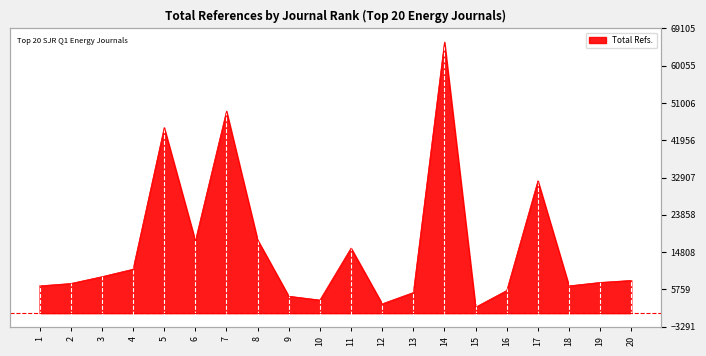

What is the value of the 4th point from the left?

10672